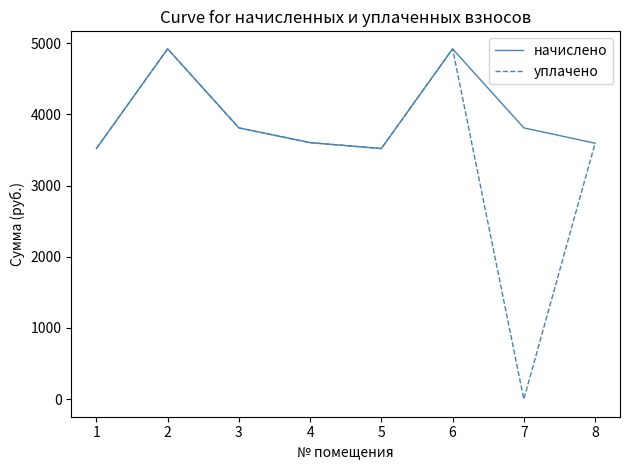

What is the greatest value displayed?

4918.3